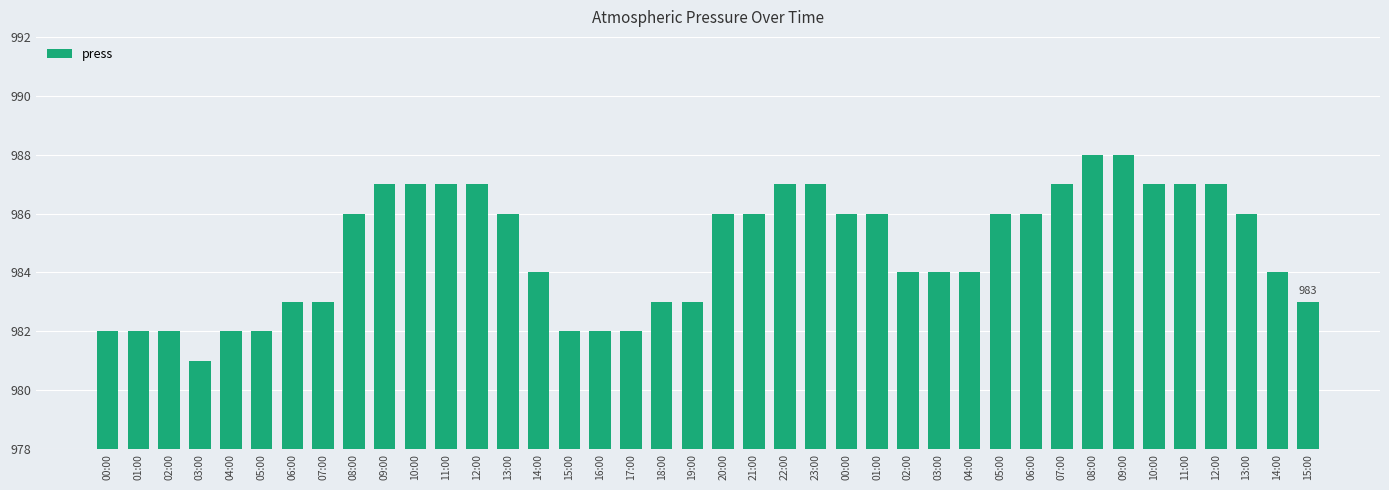

Between 13:00 and 08:00, which is larger?

13:00